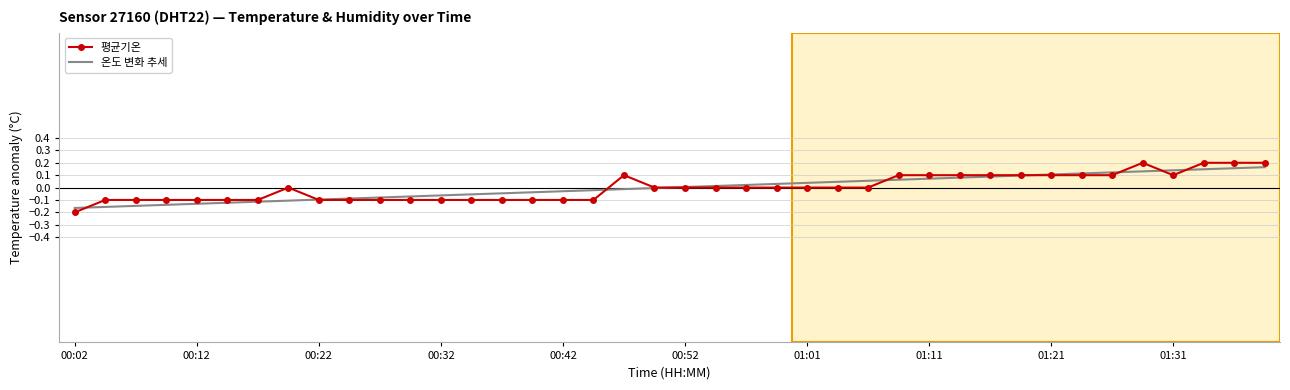

Which category has the lowest value across all series?

00:02